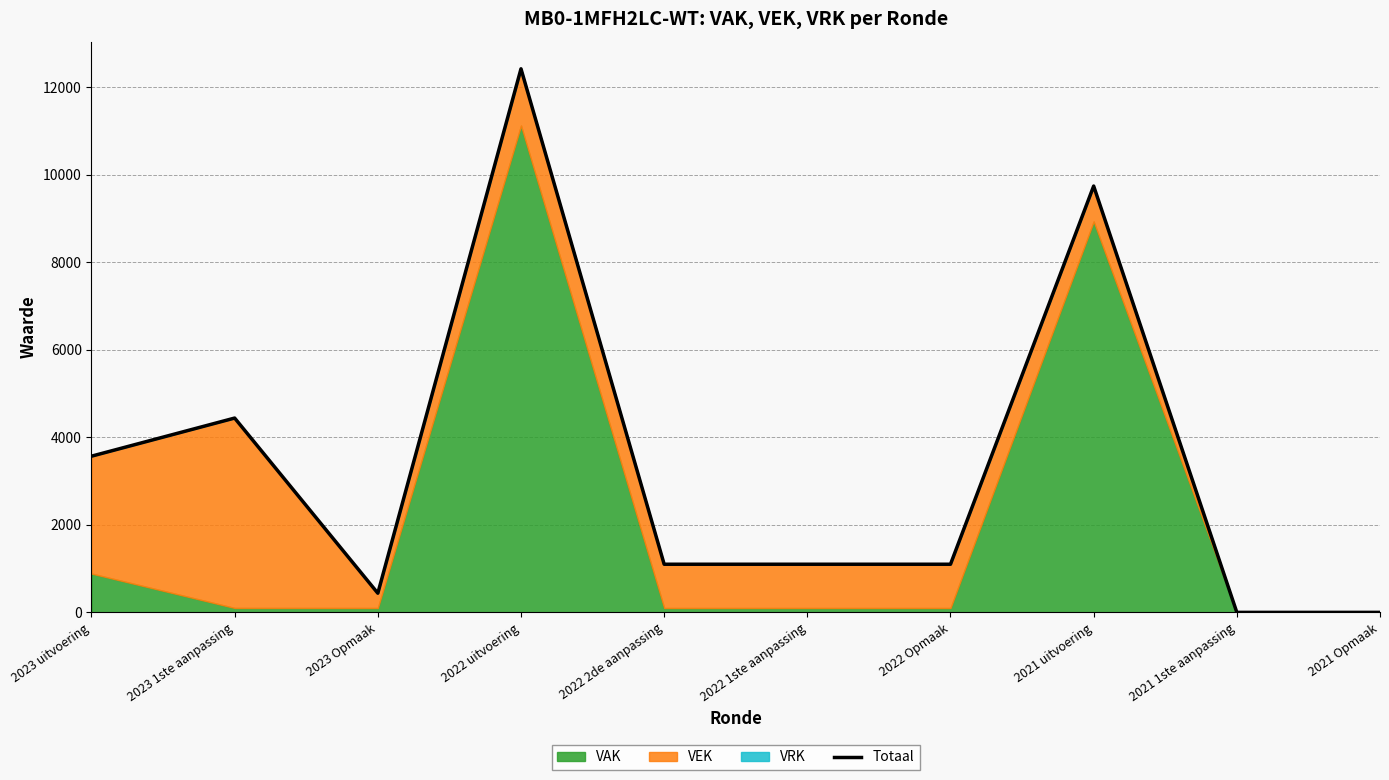

At which label is the value closest to 6210?

2023 1ste aanpassing